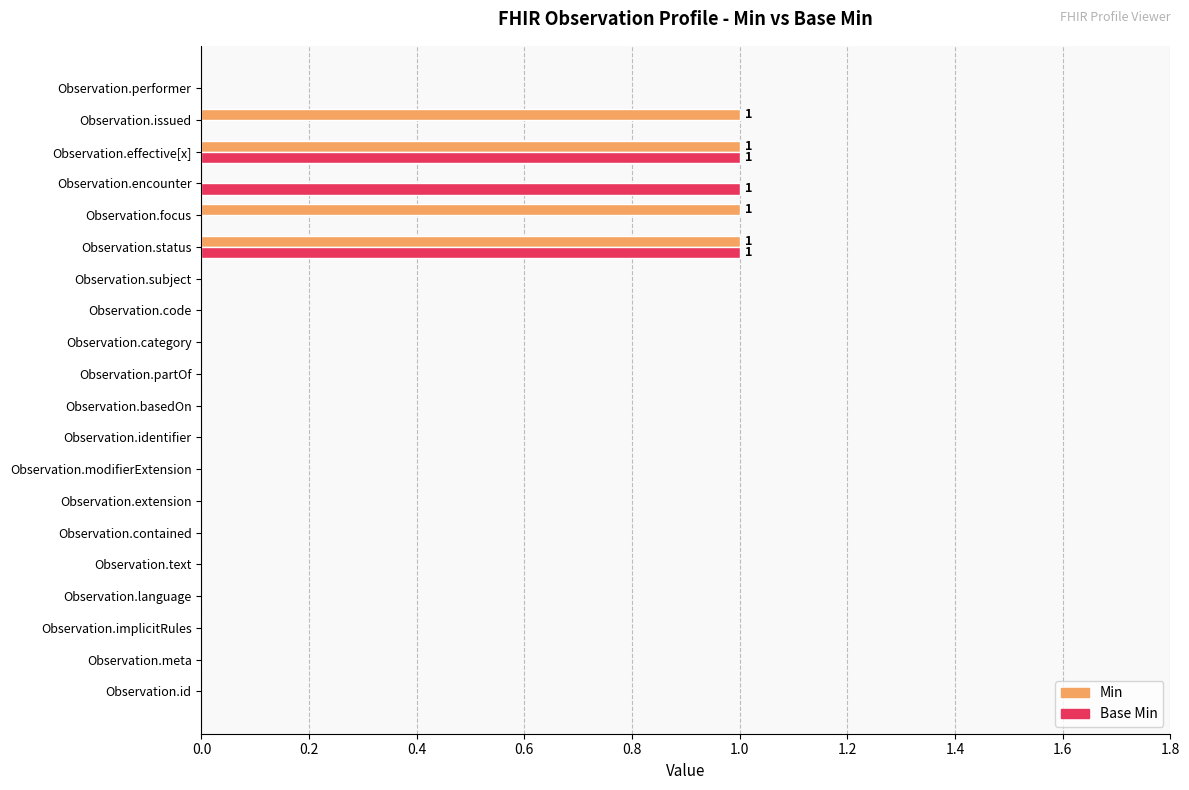

What is the sum of all Min values?

4